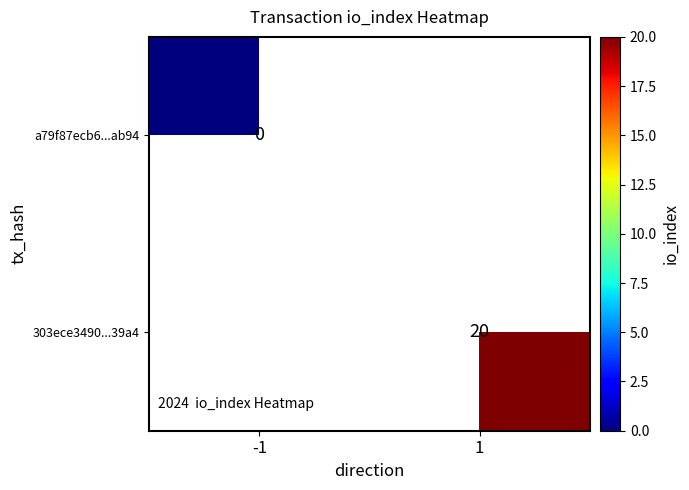

The value of 303ece3490...39a4 at 1 is 20. True or false?

True